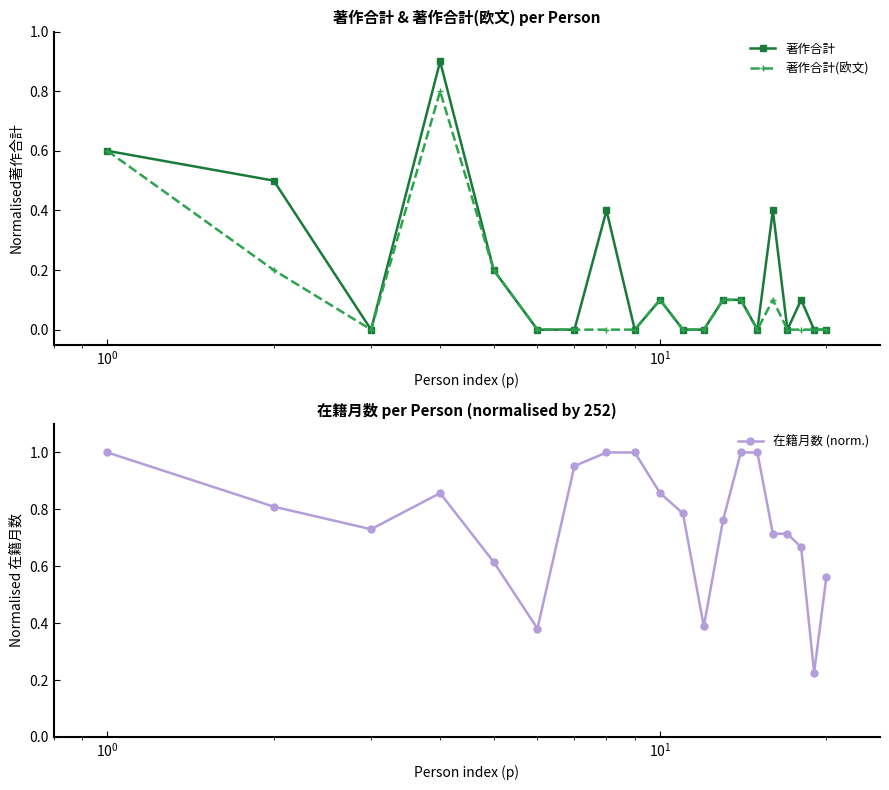

True or false: 著作合計 has more than 0 interior local peaks.

True